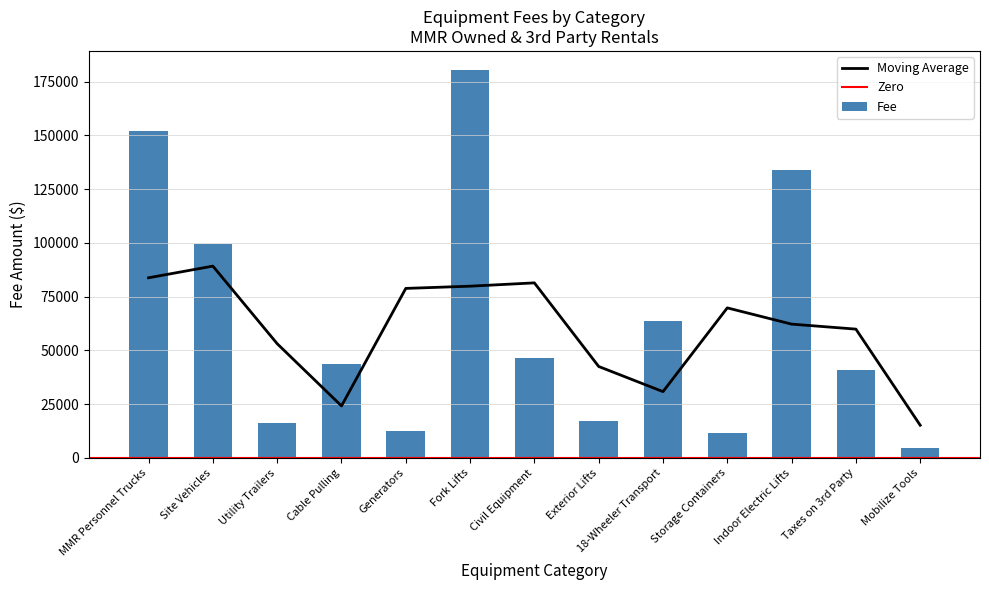

Rank the categories by value from highest to lowest.

Fork Lifts, MMR Personnel Trucks, Indoor Electric Lifts, Site Vehicles, 18-Wheeler Transport, Civil Equipment, Cable Pulling, Taxes on 3rd Party, Exterior Lifts, Utility Trailers, Generators, Storage Containers, Mobilize Tools